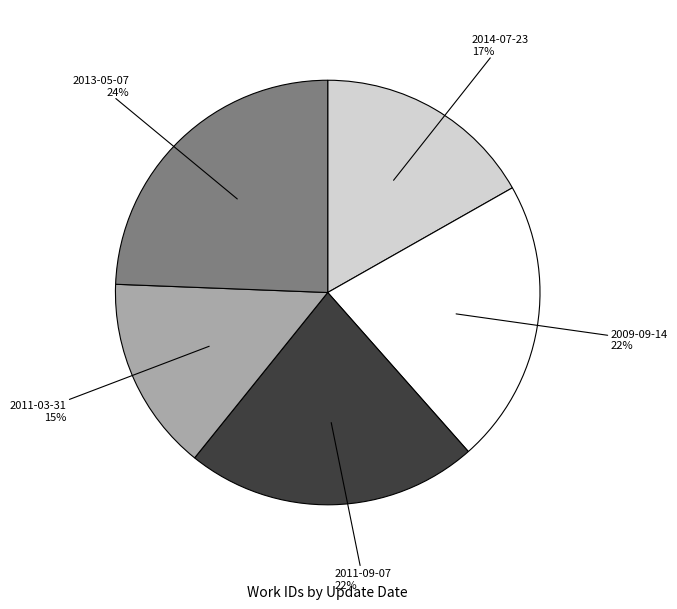

To the nearest percent, what is the average slice percentage?

20%